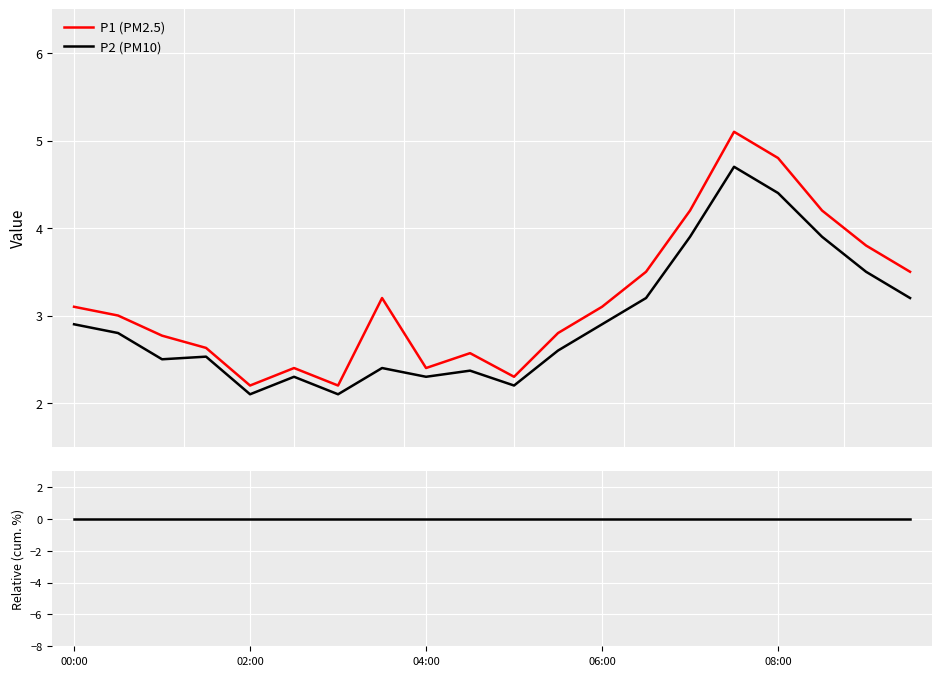

Rank the series at 5 from highest to lowest value.

Relative P1 vs P2, P1 (PM2.5), P2 (PM10)